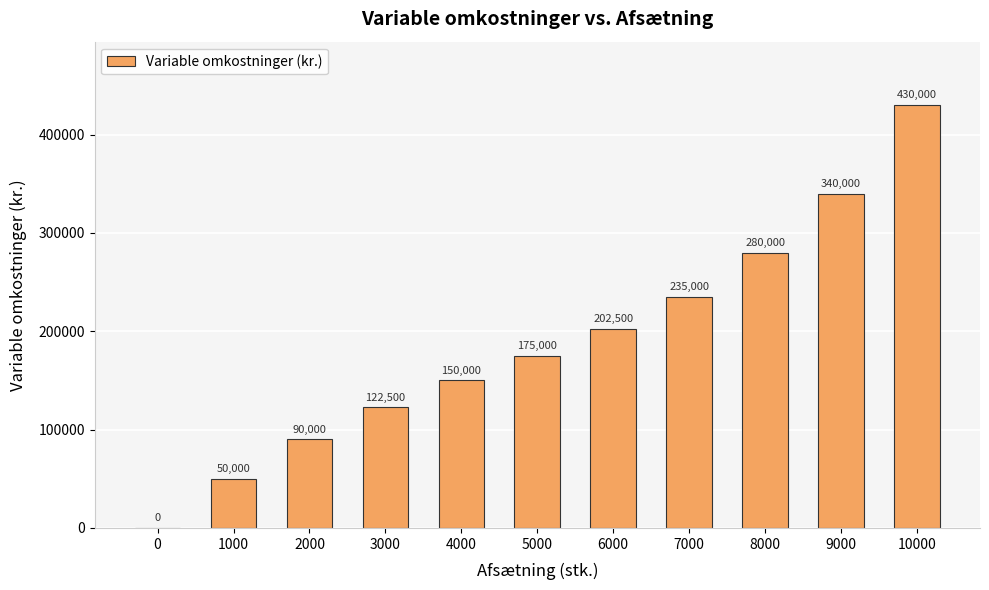

The chart shows a value of 430000 at 10000. True or false?

True